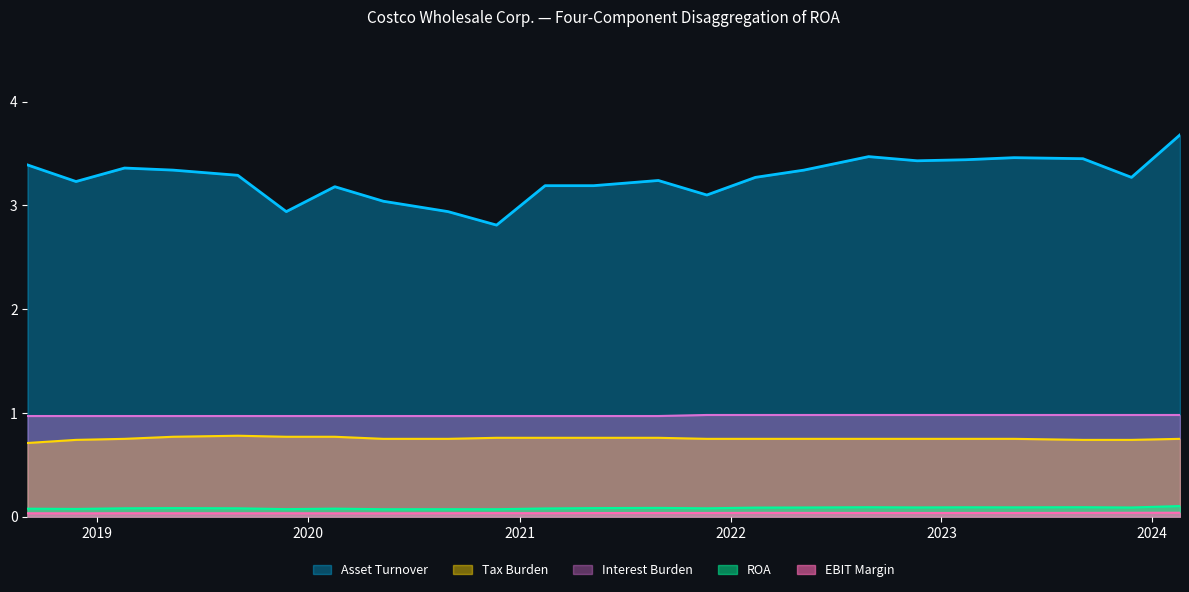

Read the Interest Burden value at 2022-05-08.

1.0